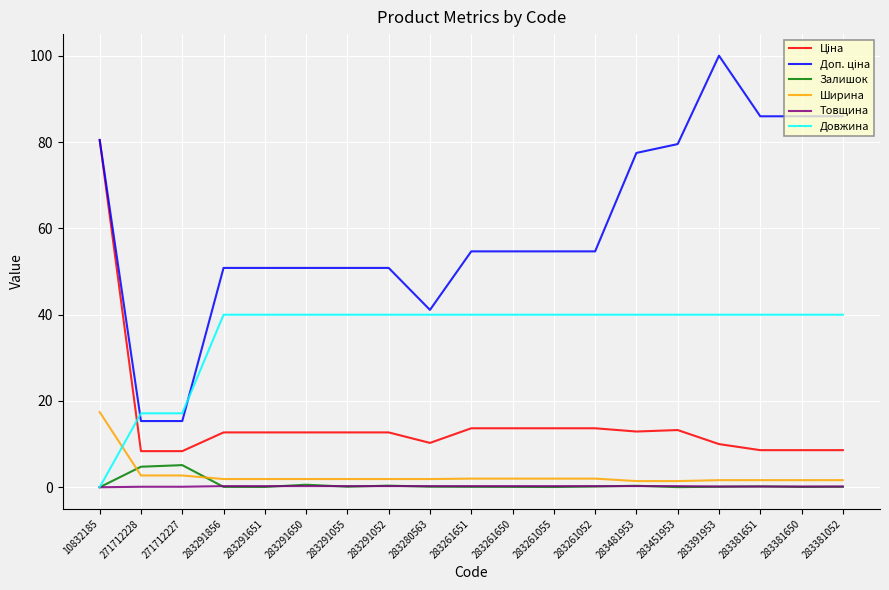

At which category is the sum across all series the highest?

10832185